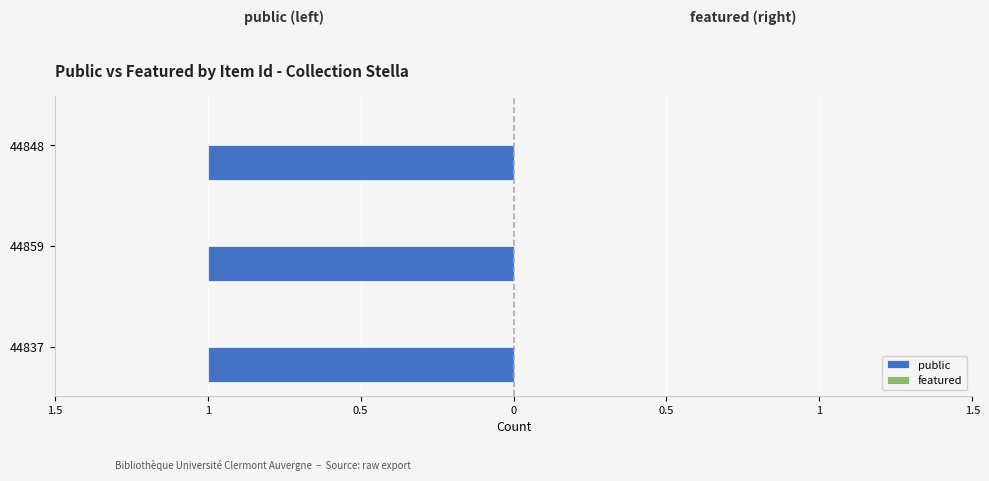

Is the value of featured at 44848 greater than the value of public at 44837?

No